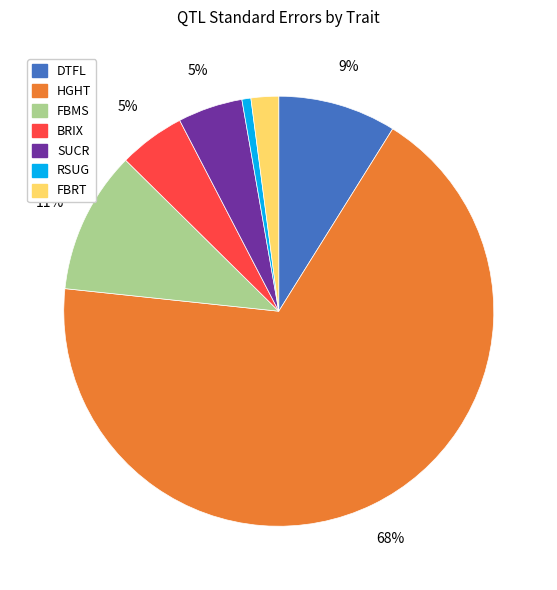

To the nearest percent, what is the difference between the BRIX and SUCR slice percentages?

0%